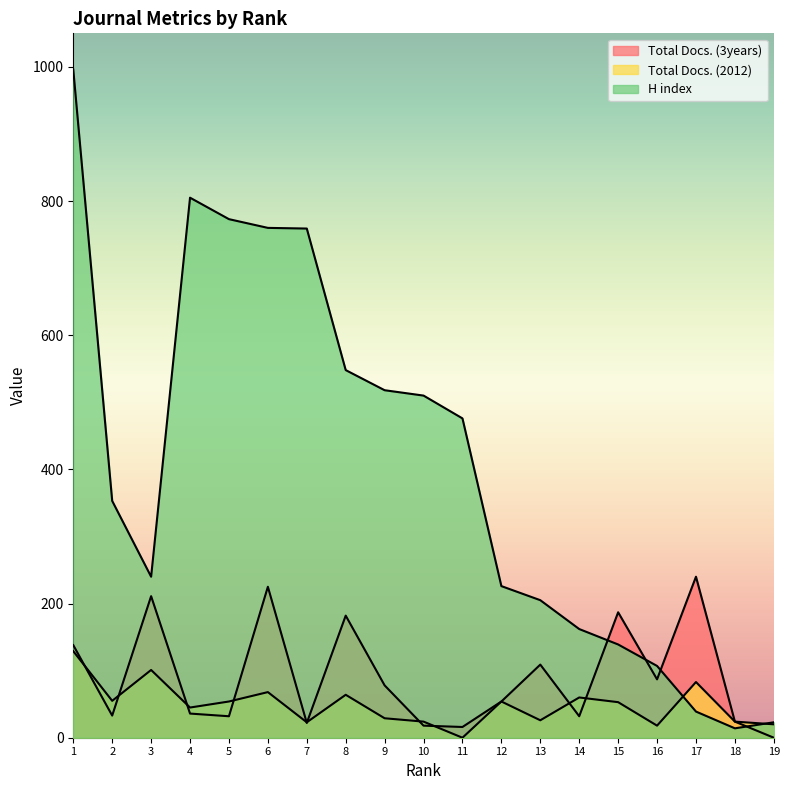

Reading left to right, what are all the values shown in this chart?

Total Docs. (3years): 1=138	2=33	3=211	4=36	5=32	6=225	7=22	8=182	9=78	10=18	11=16	12=54	13=109	14=32	15=187	16=87	17=240	18=24	19=0
Total Docs. (2012): 1=129	2=55	3=101	4=45	5=54	6=68	7=23	8=64	9=29	10=24	11=0	12=54	13=26	14=60	15=53	16=18	17=83	18=24	19=20
H index: 1=996	2=353	3=240	4=805	5=773	6=760	7=759	8=548	9=518	10=510	11=476	12=226	13=205	14=162	15=139	16=107	17=39	18=14	19=23